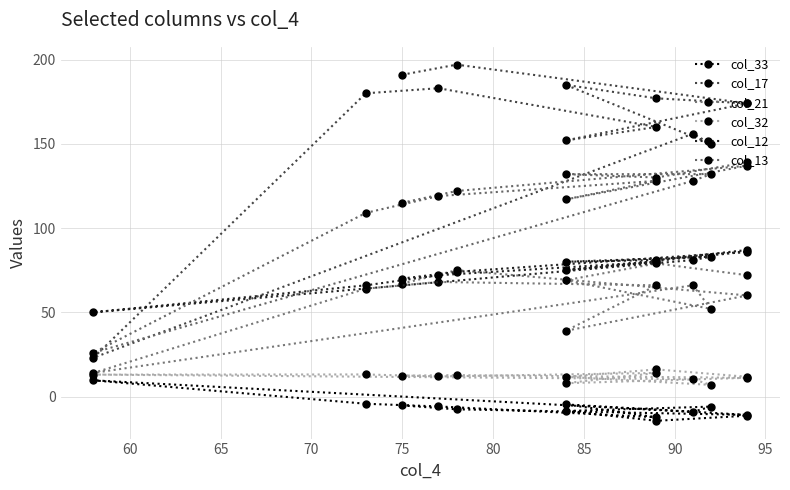

At how many categories does at least one series exceed 15?

13